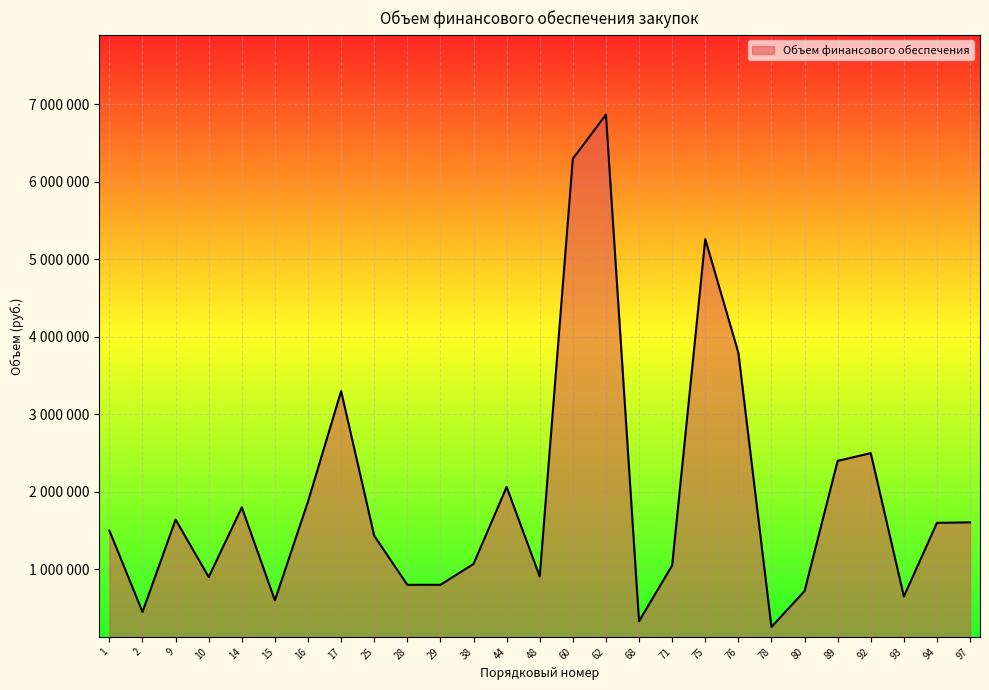

What is the sum of all values?

52480065